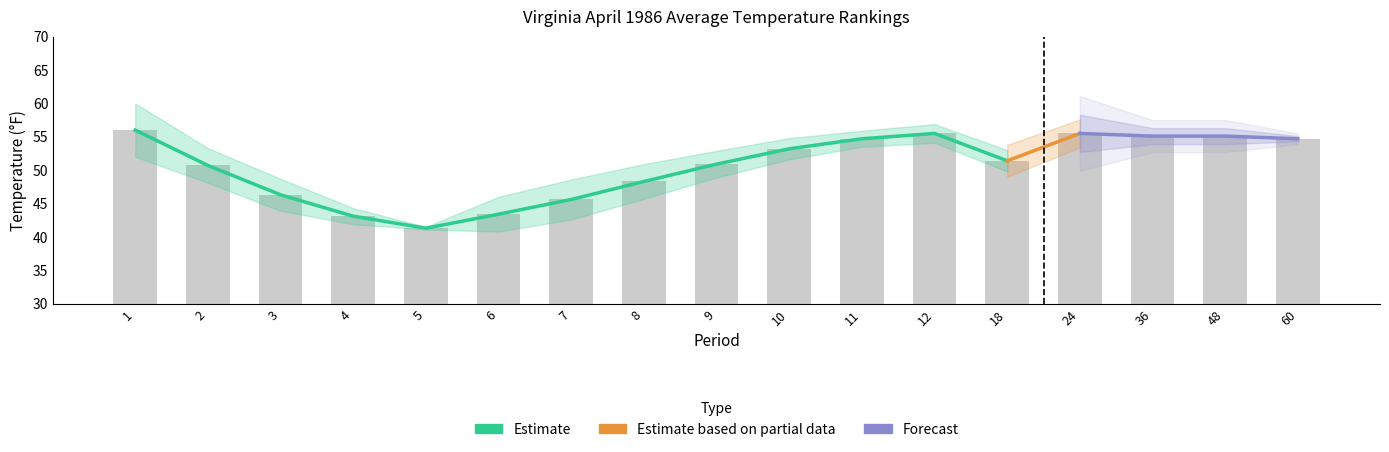

At which label does Value first exceed 51?

1